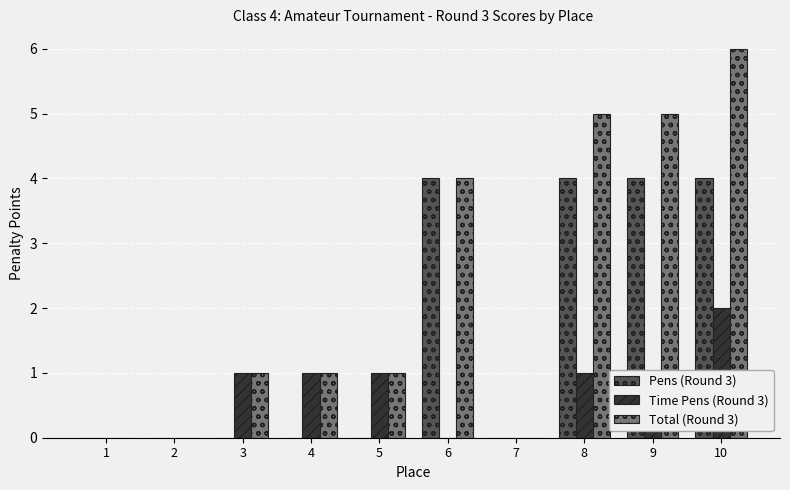

How many distinct data groups are displayed?

3